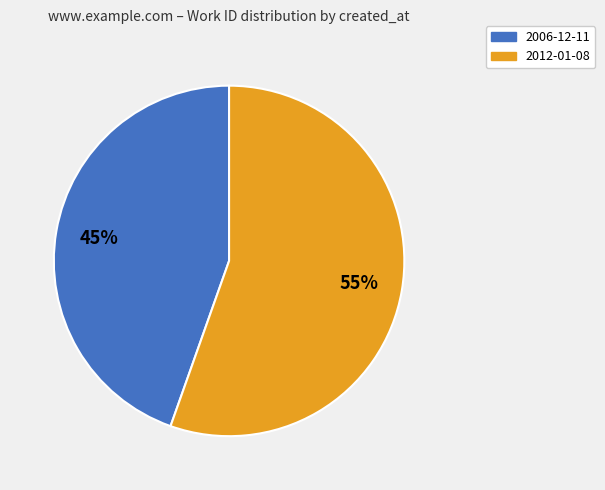

Combined, do 2012-01-08 and 2006-12-11 account for over 50%?

Yes